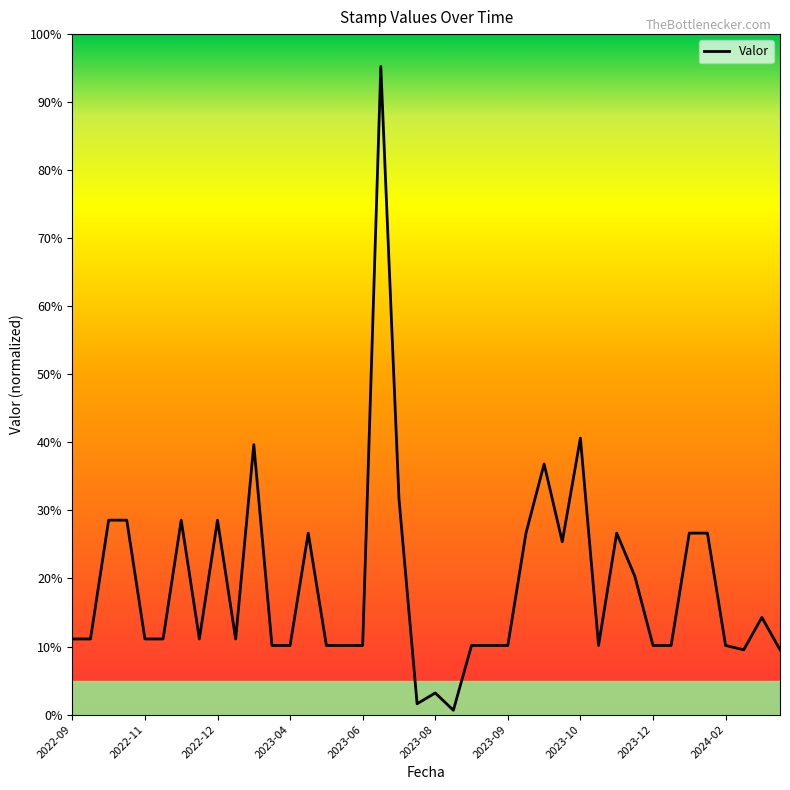

How many series are shown in this chart?

1